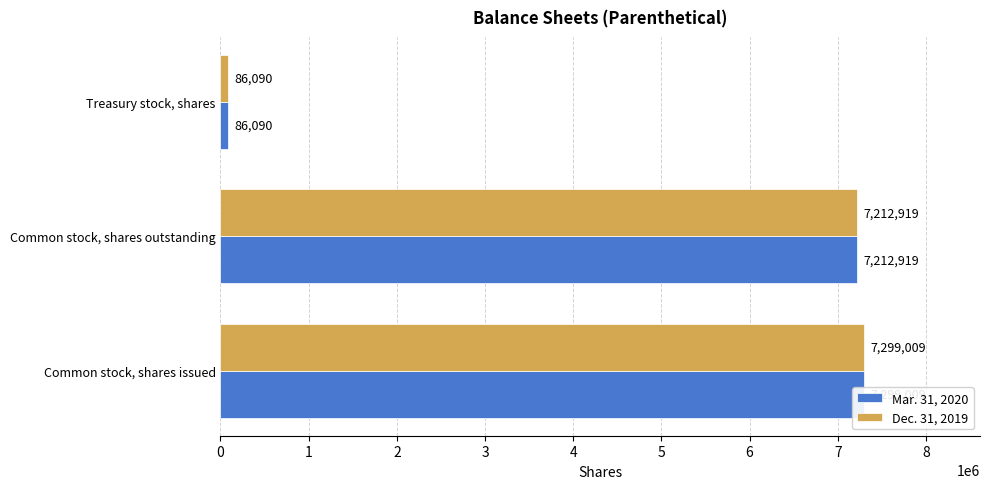

What is the minimum value for Mar. 31, 2020?

86090